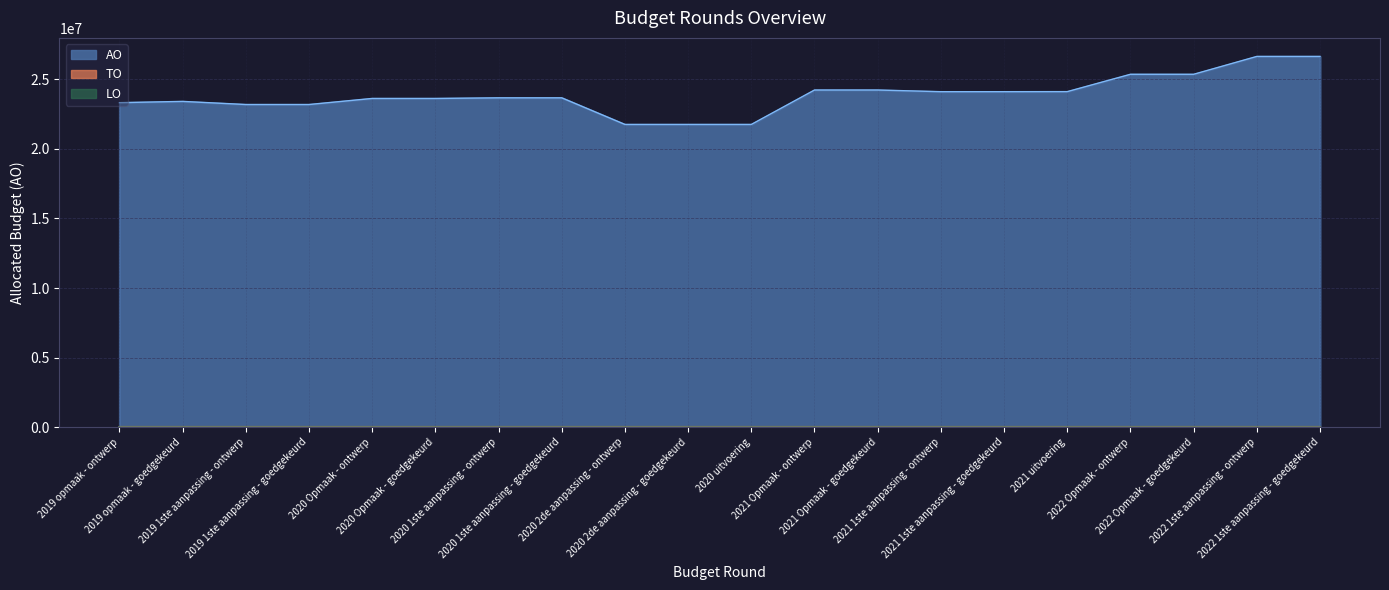

True or false: TO has a value of 0 at 2021 uitvoering.

True